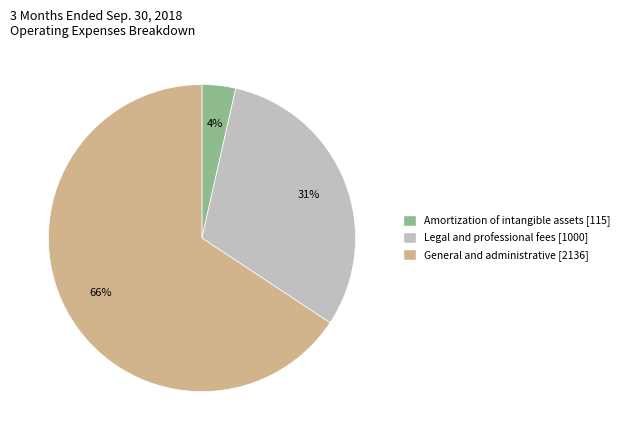

How many slices are in this pie chart?

3